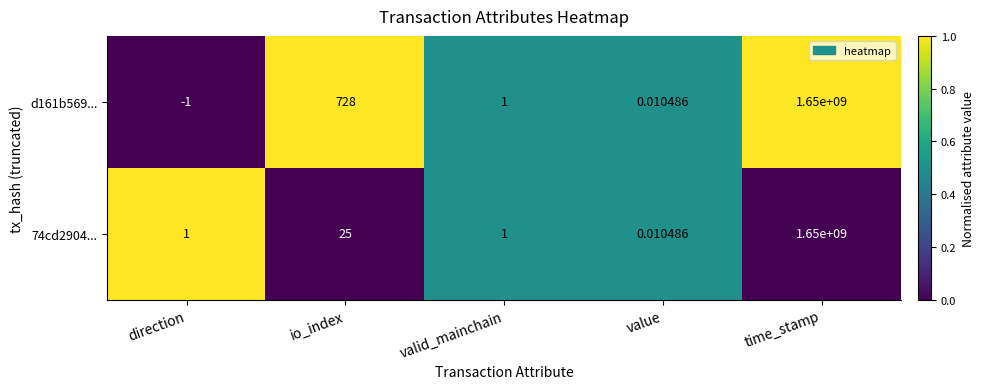

Which category has the highest value in the d161b569... series?

time_stamp